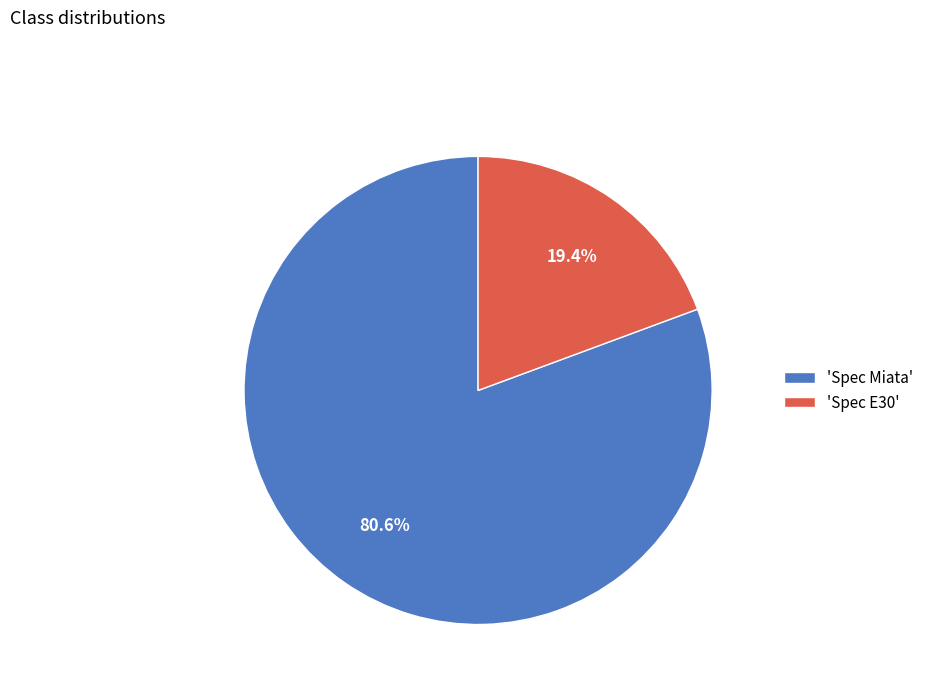

What is the total percentage of 'Spec Miata' and 'Spec E30'?

100.0%